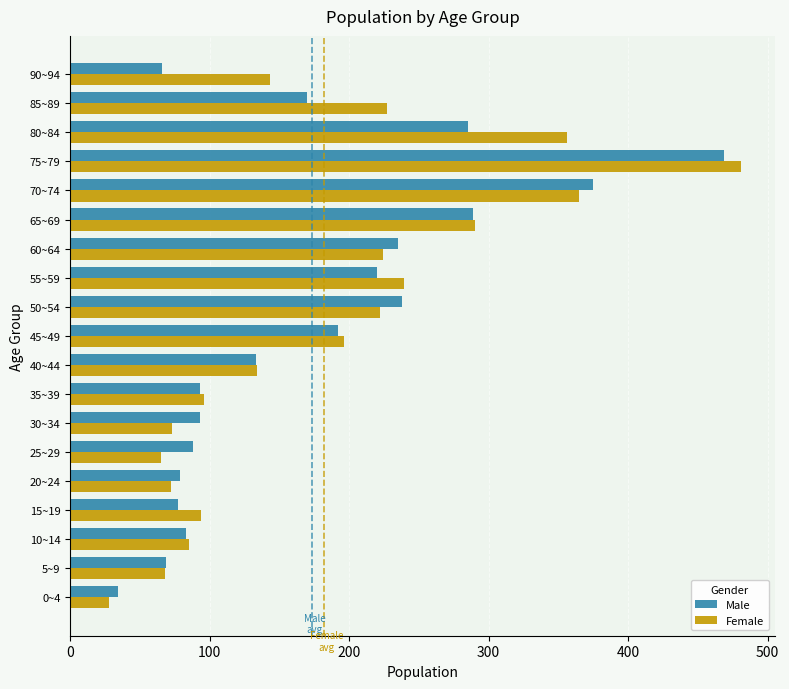

At which category is the sum across all series the highest?

75~79